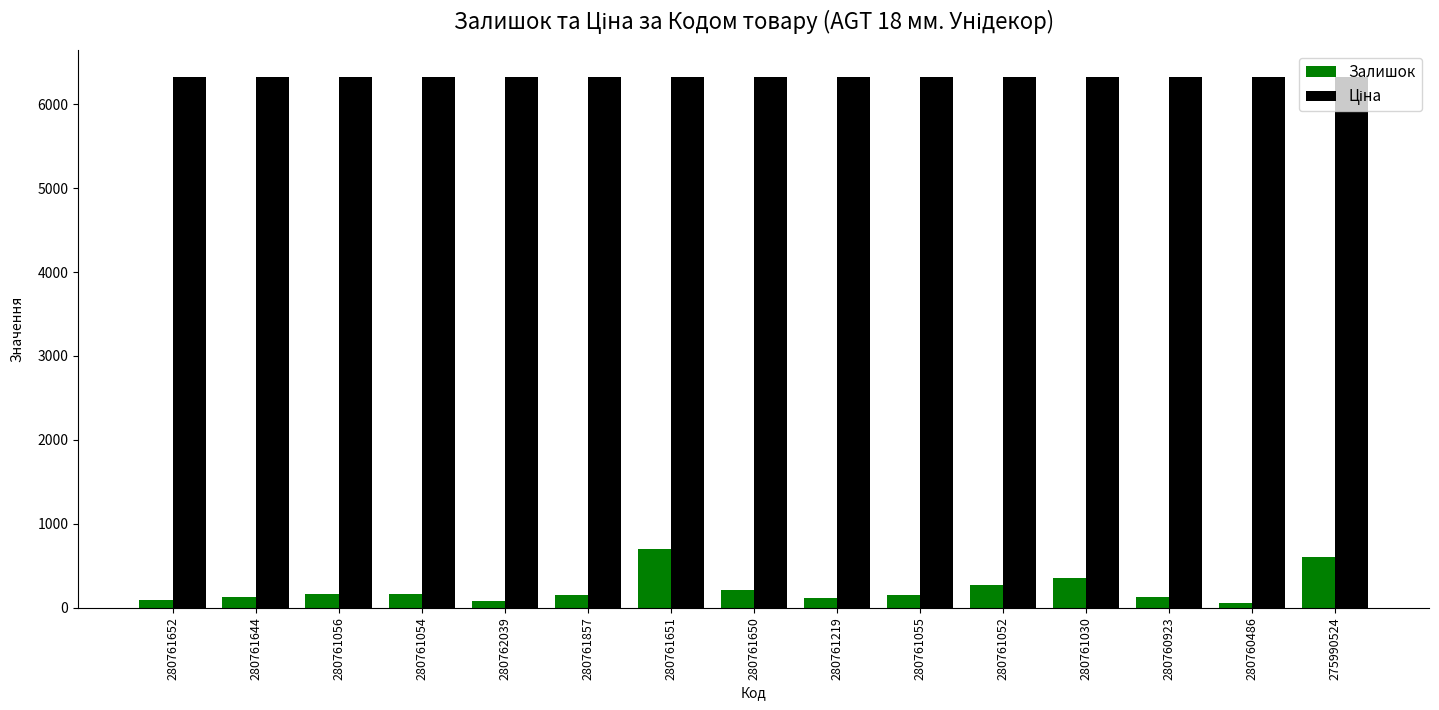

How many data points does each series have?

15